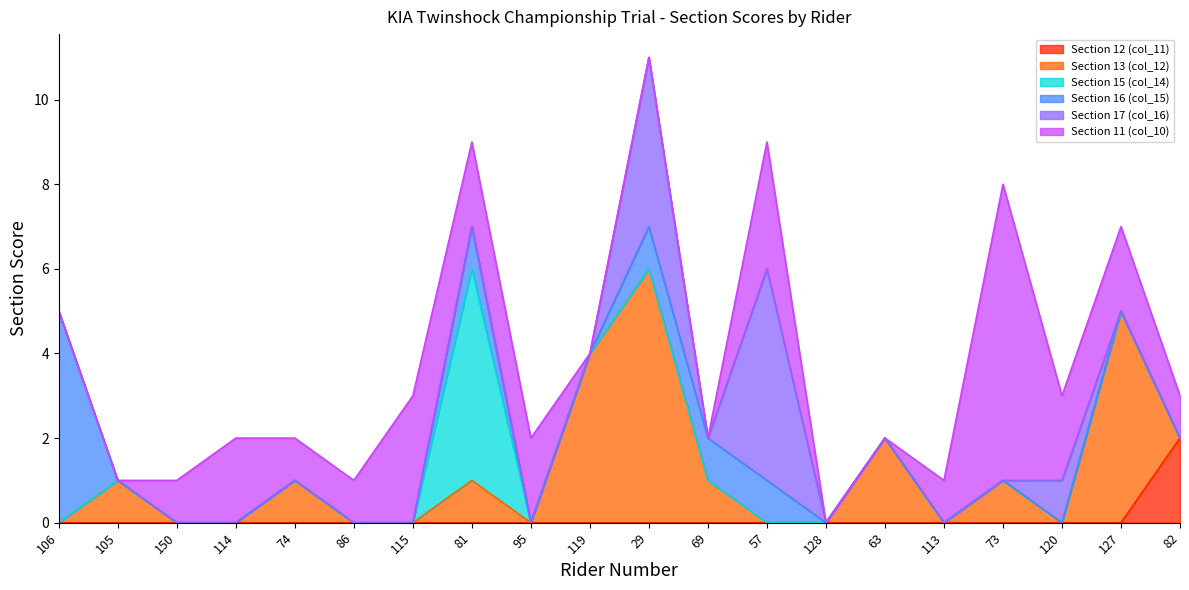

True or false: Section 13 (col_12) has more than 2 interior local peaks.

True